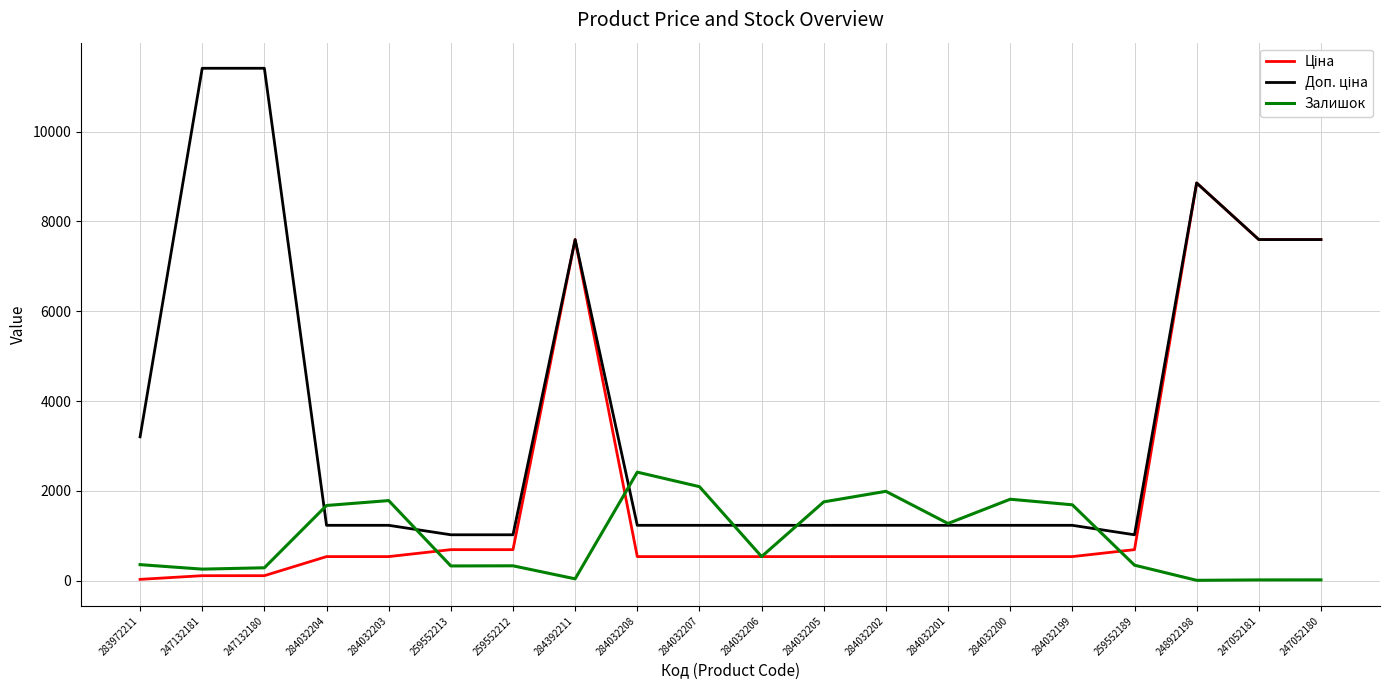

What is the maximum value for Залишок?

2419.0